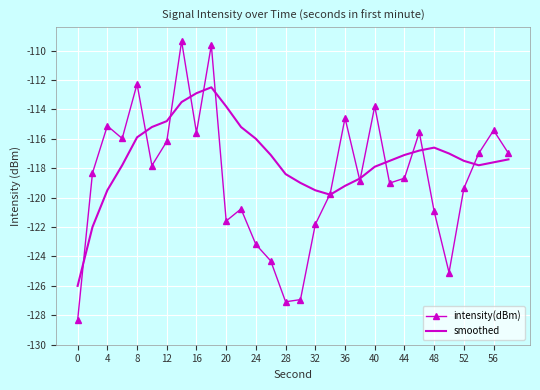

Which series has the largest range (max minus min)?

intensity(dBm)